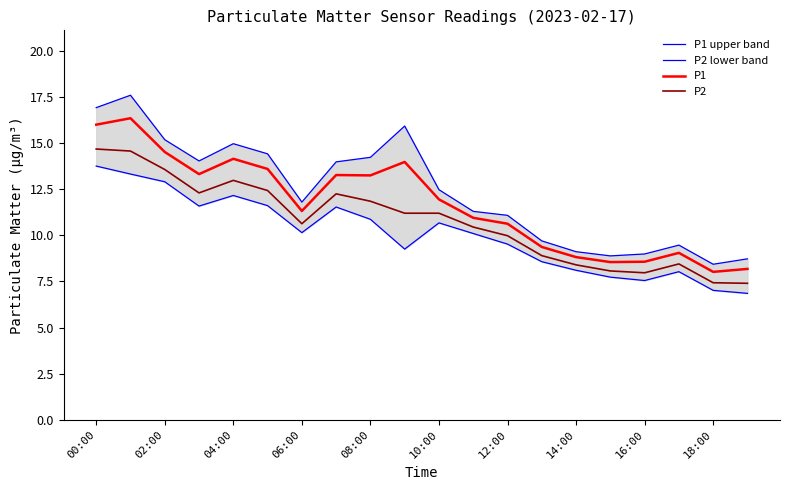

What is the lowest value of the P1 series?

8.0